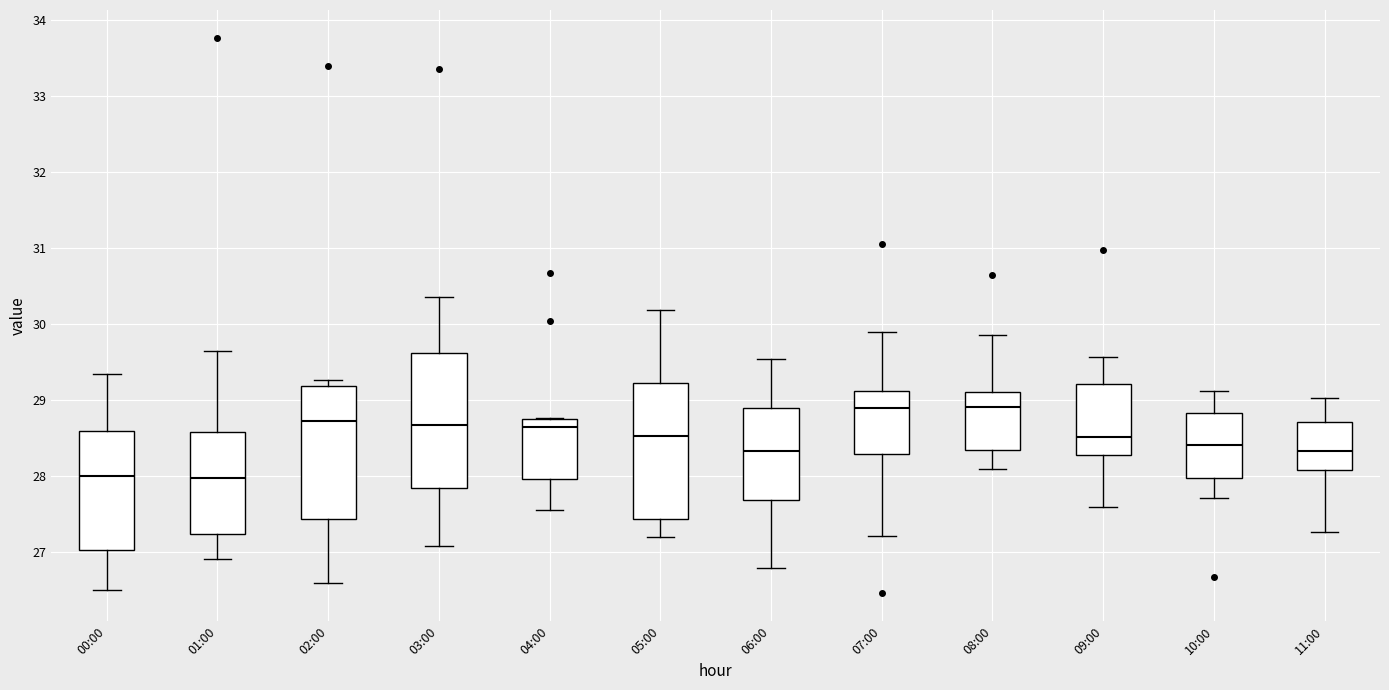

Where does the lower whisker of the box for 06:00 end on the y-axis? The values are not printed on the chart, so give them approximately, as read against the axis.

26.8